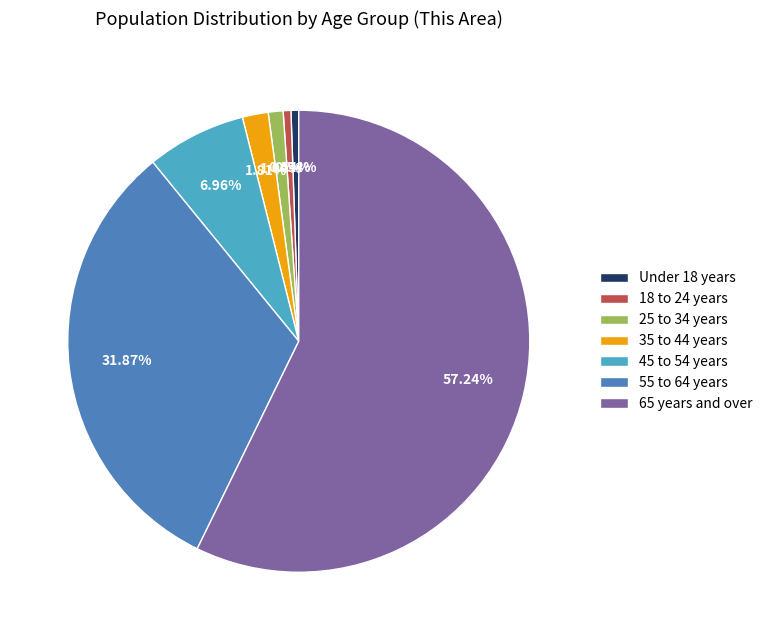

Is there a majority slice in this chart?

Yes